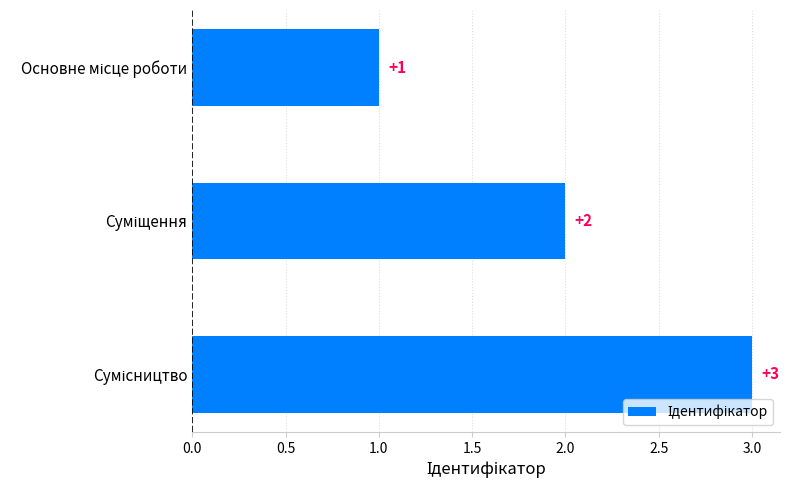

What is the difference between the maximum and minimum values?

2